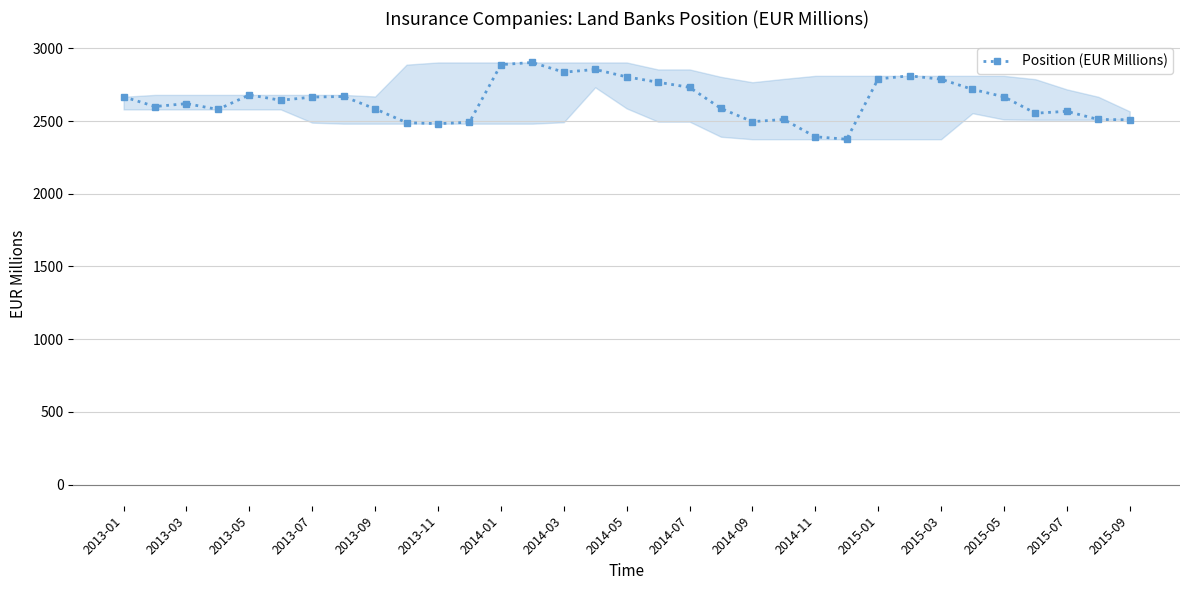

What is the difference between the maximum and second lowest values?

511